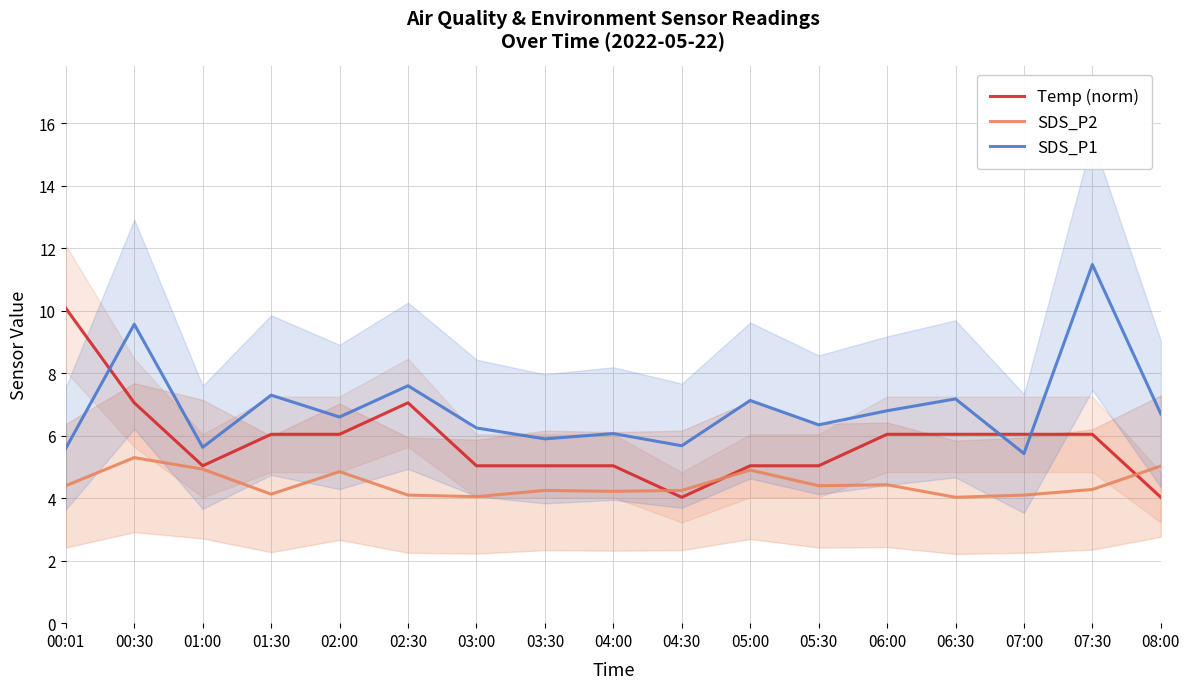

True or false: Temp (norm) has more than 2 points higher than both neighbors.

False